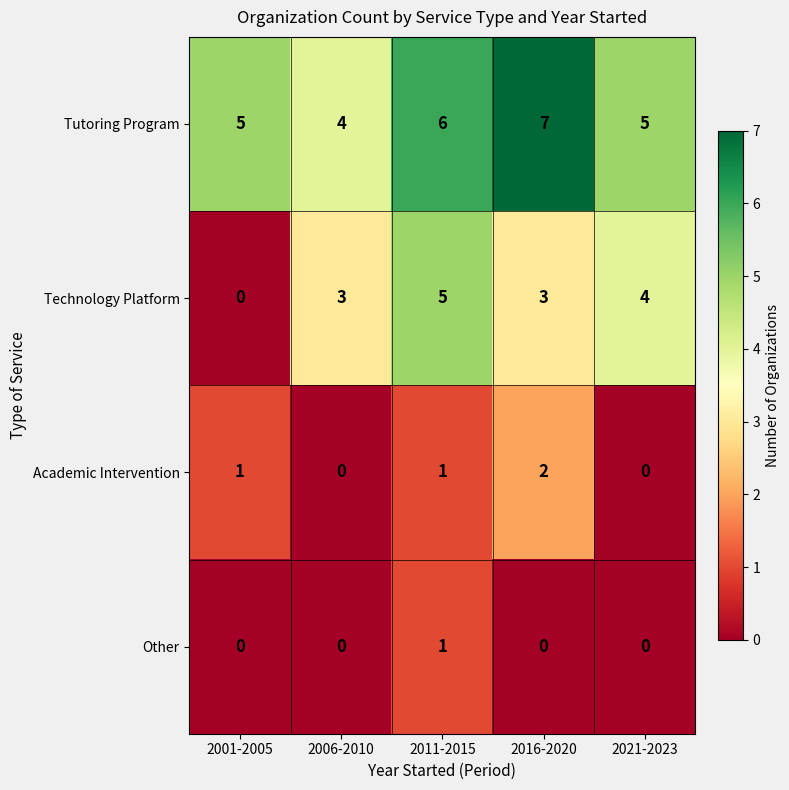

What is the greatest value displayed?

7